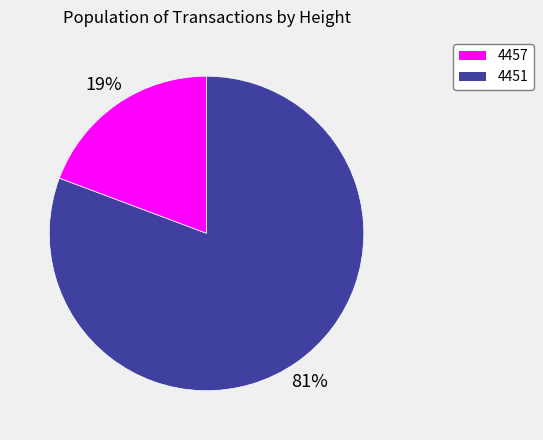

Which slice is the largest?

4451